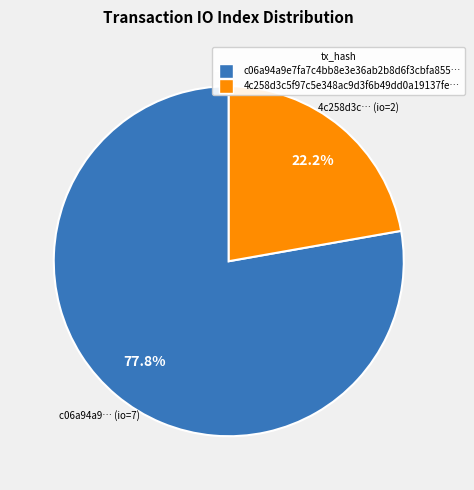

How many segments does this pie chart have?

2